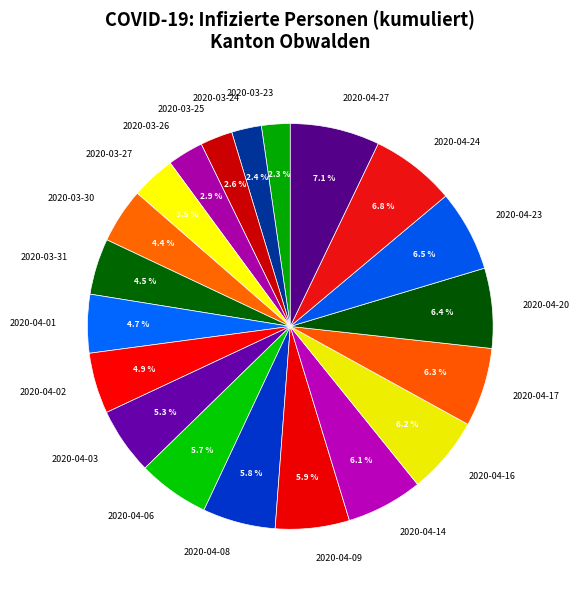

To the nearest percent, what is the average slice percentage?

5%